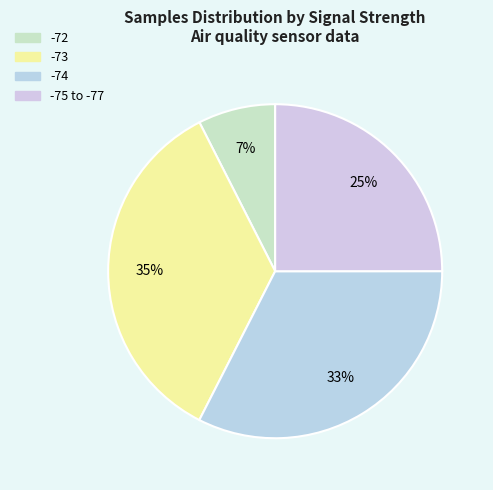

Rank the categories by value from lowest to highest.

-72, -75 to -77, -74, -73